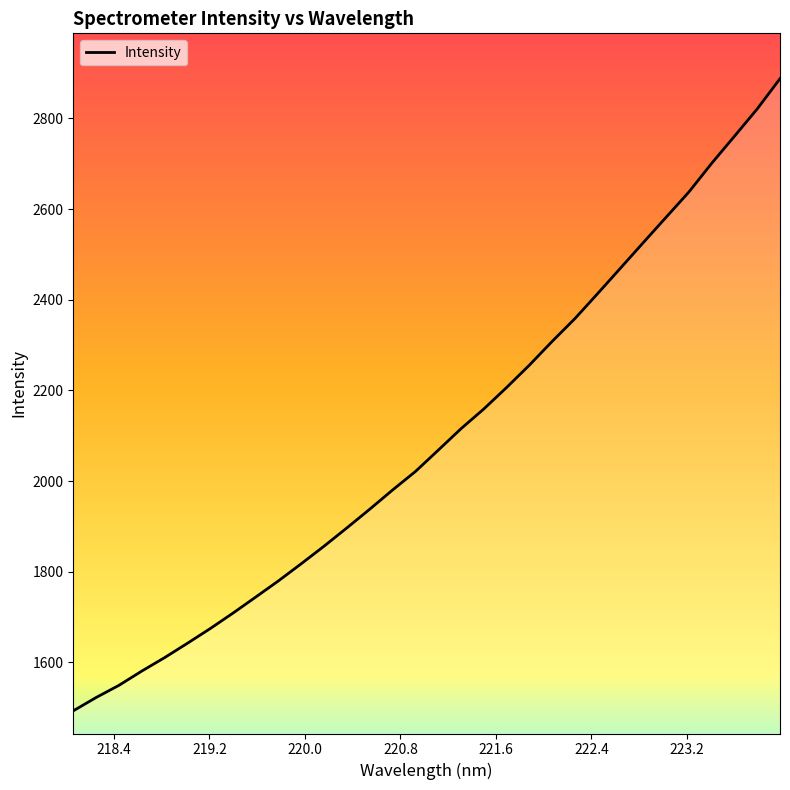

What is the difference between the maximum and minimum values?

1394.4